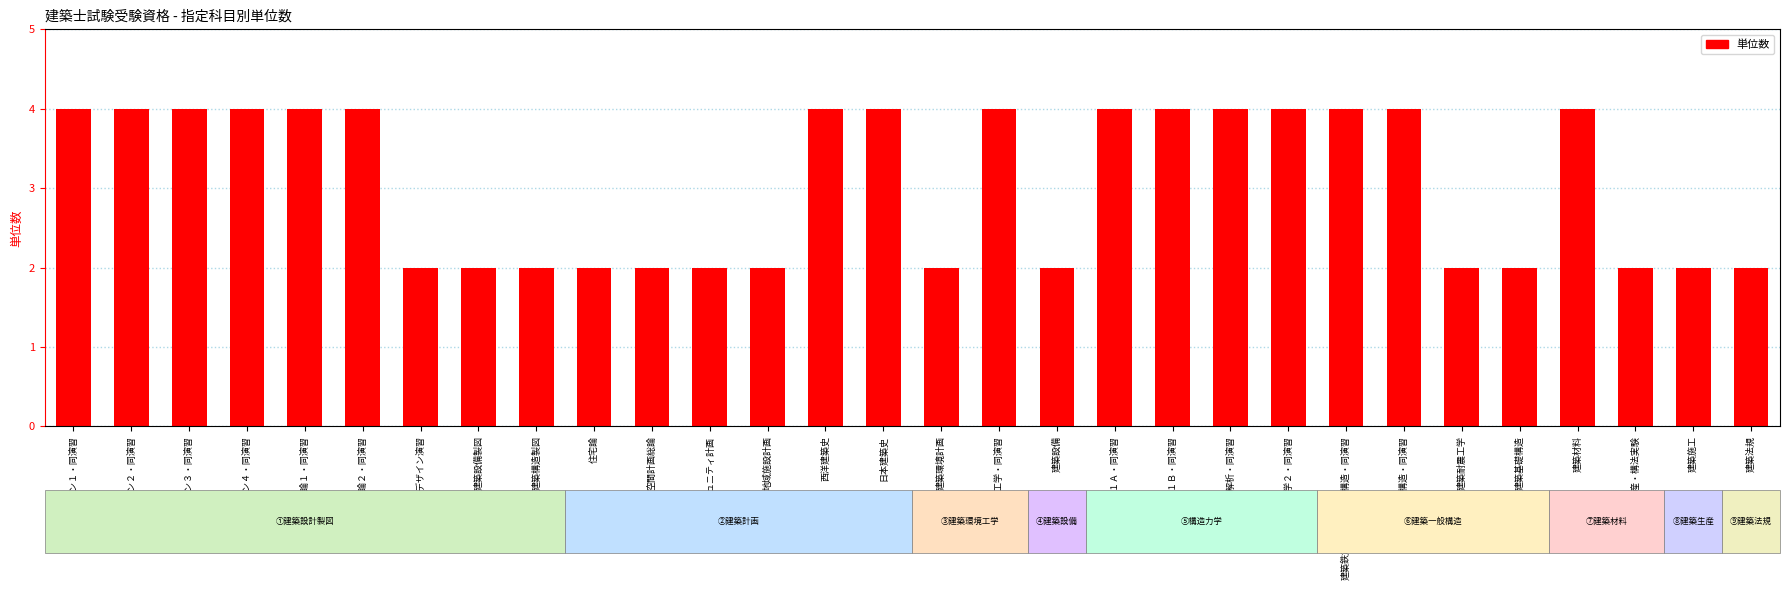

What is the ratio of the value at 住宅論 to the value at 建築設計論１・同演習?

0.5